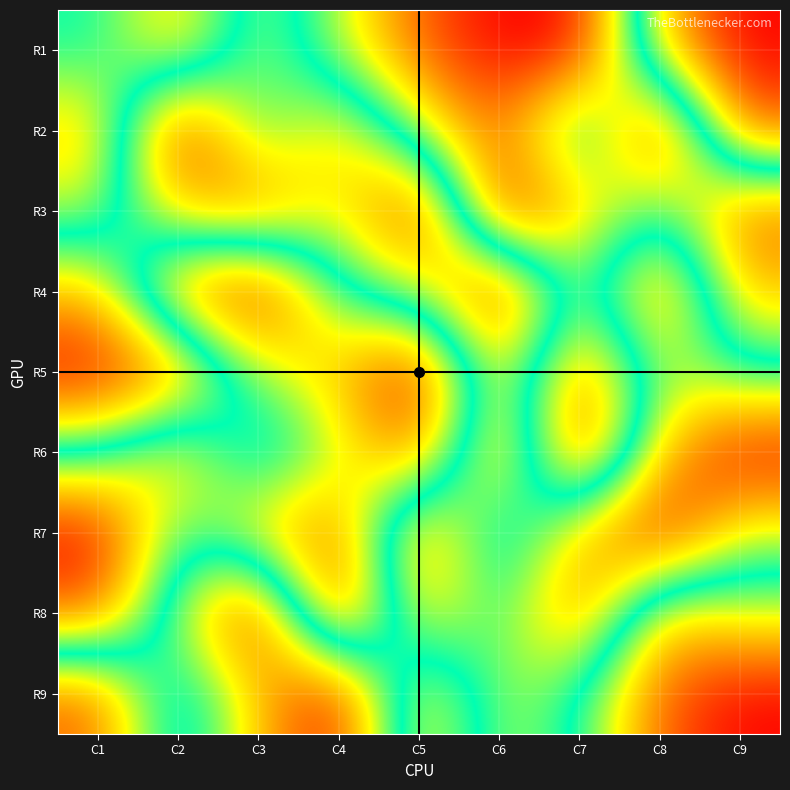

At which category is the sum across all series the highest?

C7